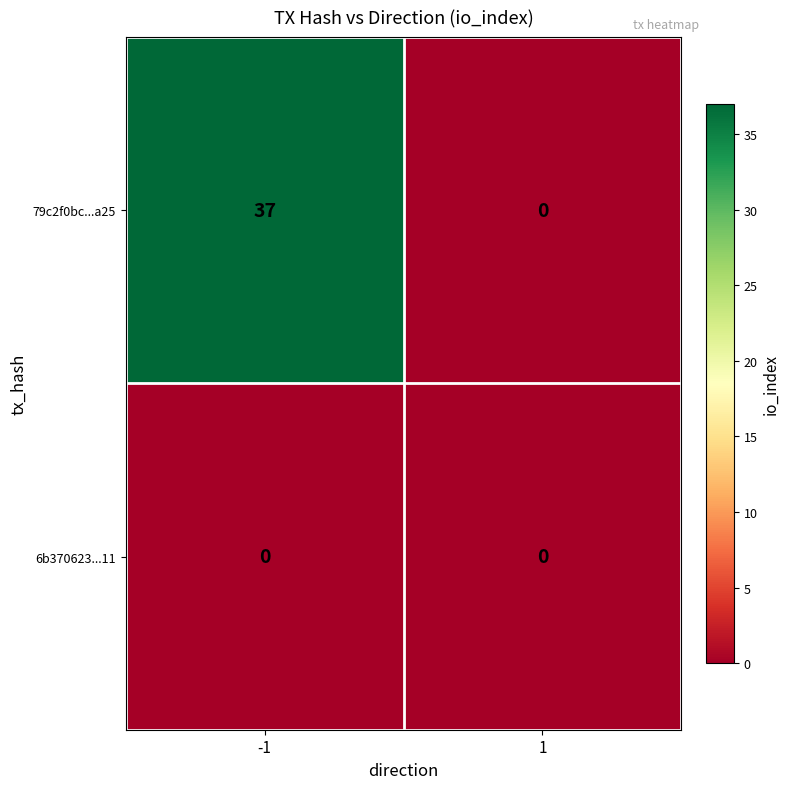

Which series has the largest range (max minus min)?

79c2f0bc...a25